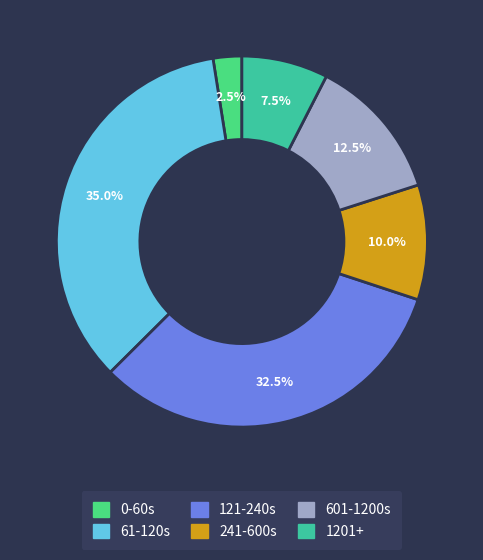

How many slices are in this pie chart?

6